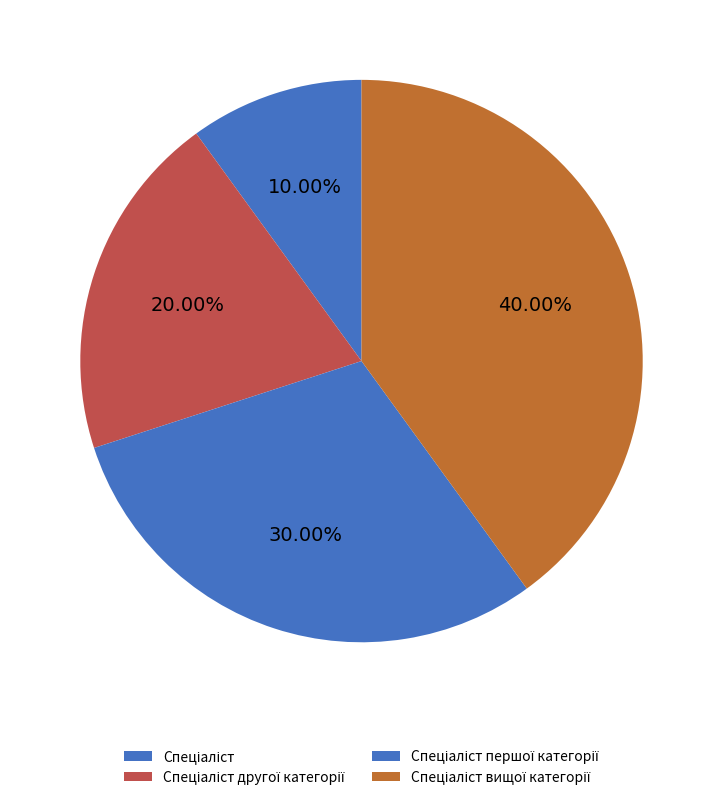

How many slices are in this pie chart?

4